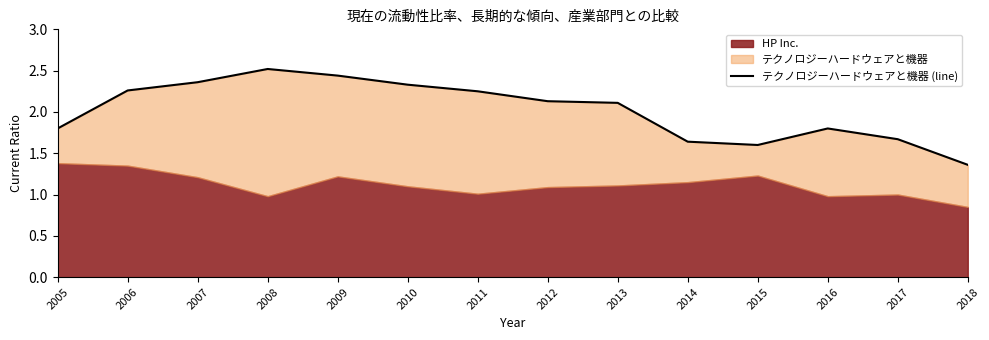

True or false: the data has more than 0 interior local peaks.

True